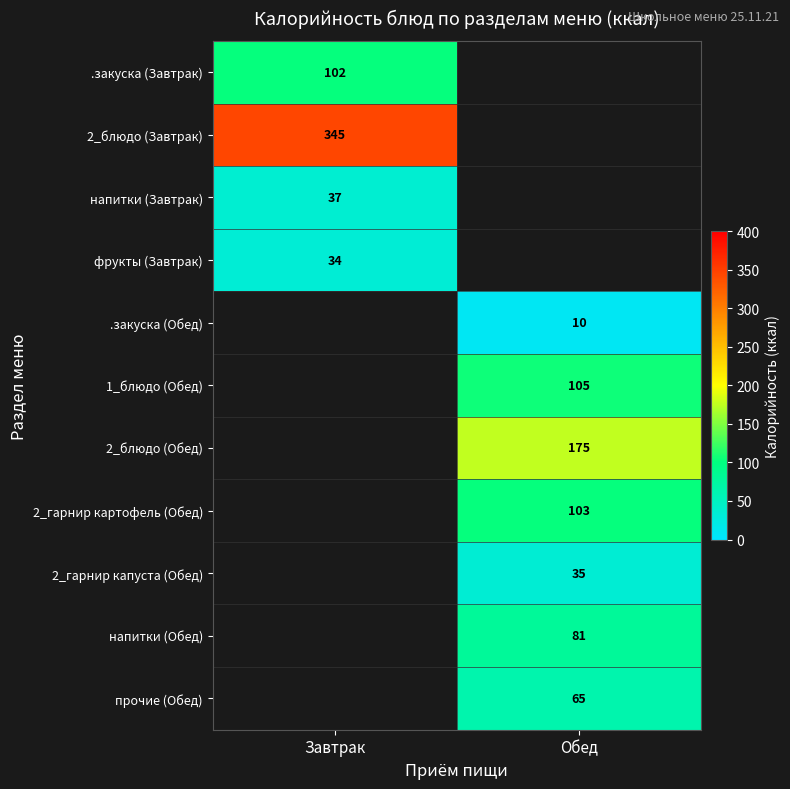

What is the minimum value shown in the chart?

10.0